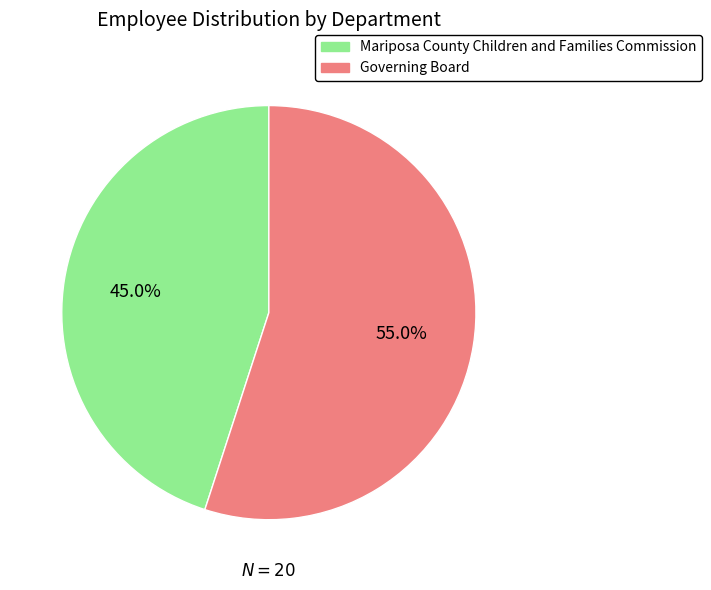

To the nearest percent, what portion does Mariposa County Children and Families Commission represent?

45%